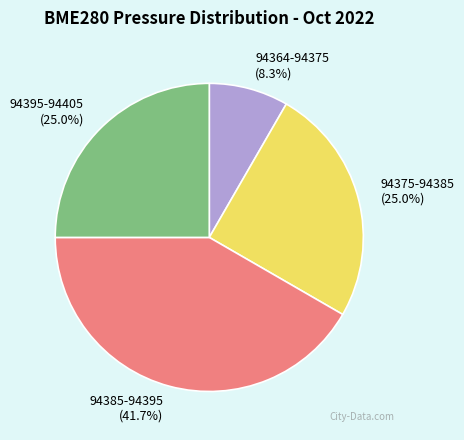

Which slice is the smallest?

94364-94375 (8.3%)